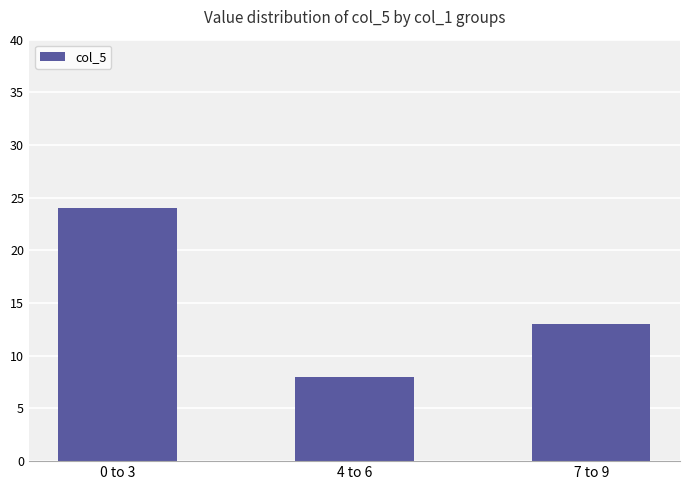

List the labels in order of value, smallest first.

4 to 6, 7 to 9, 0 to 3